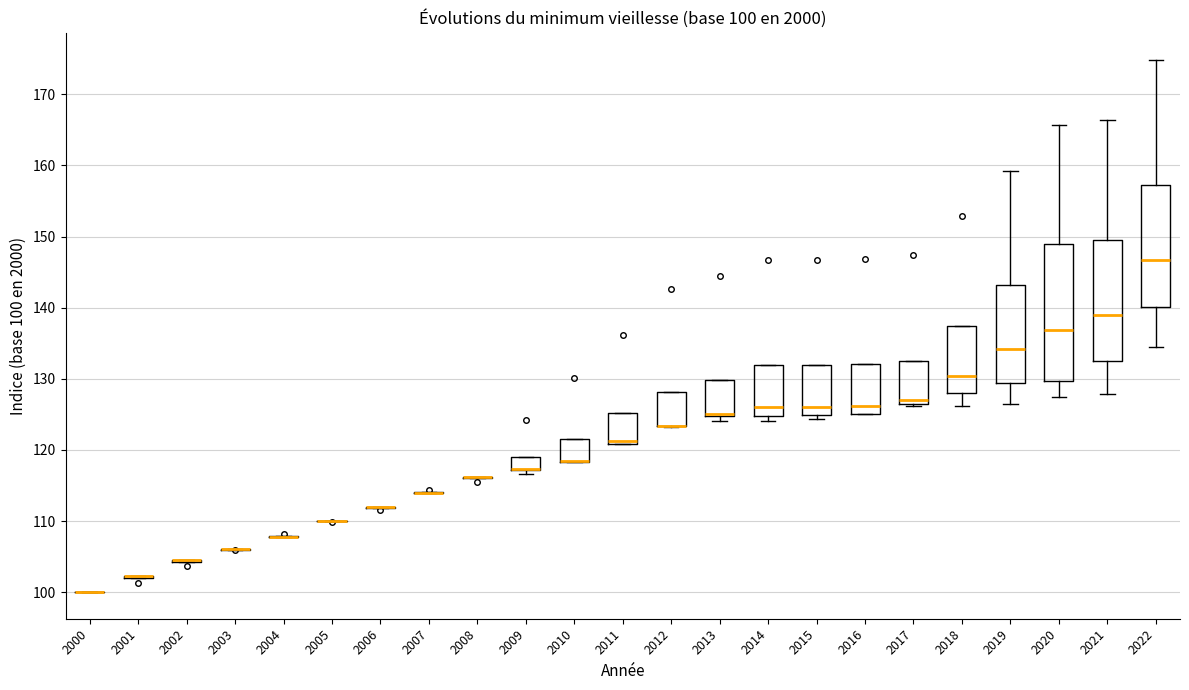

Which box is the tallest, from its lower edge to its upper edge?

2020